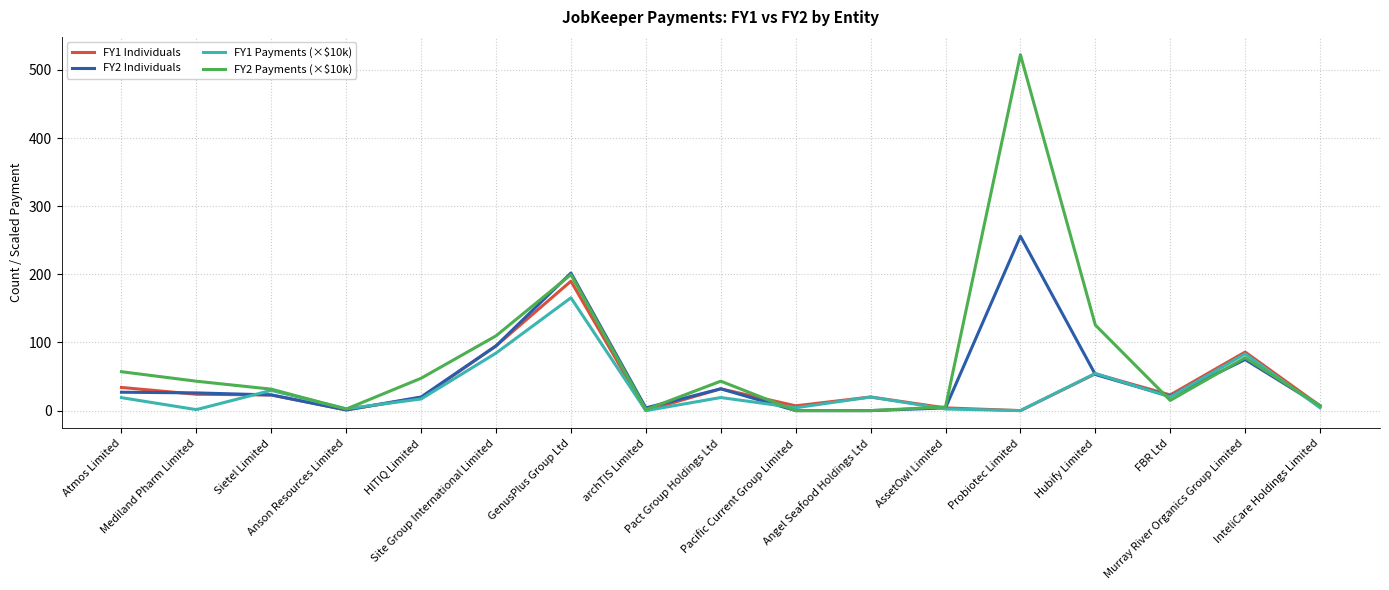

Which series changed the most between Mediland Pharm Limited and archTIS Limited?

FY2 Payments (×$10k)